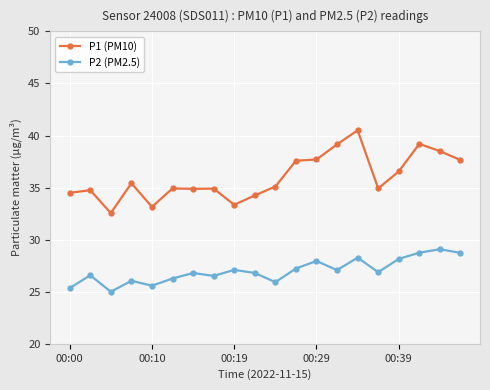

Rank the series by their average value, from highest to lowest.

P1 (PM10), P2 (PM2.5)